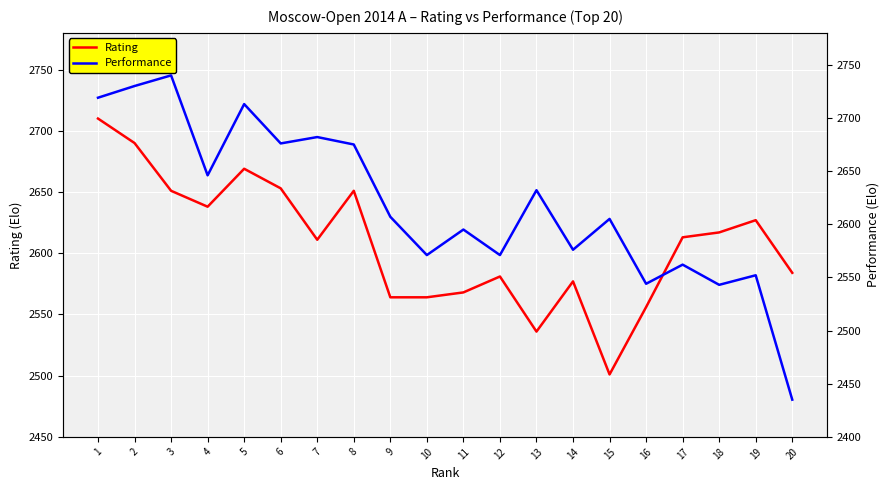

True or false: Rating has a value of 3549 at 14.

False